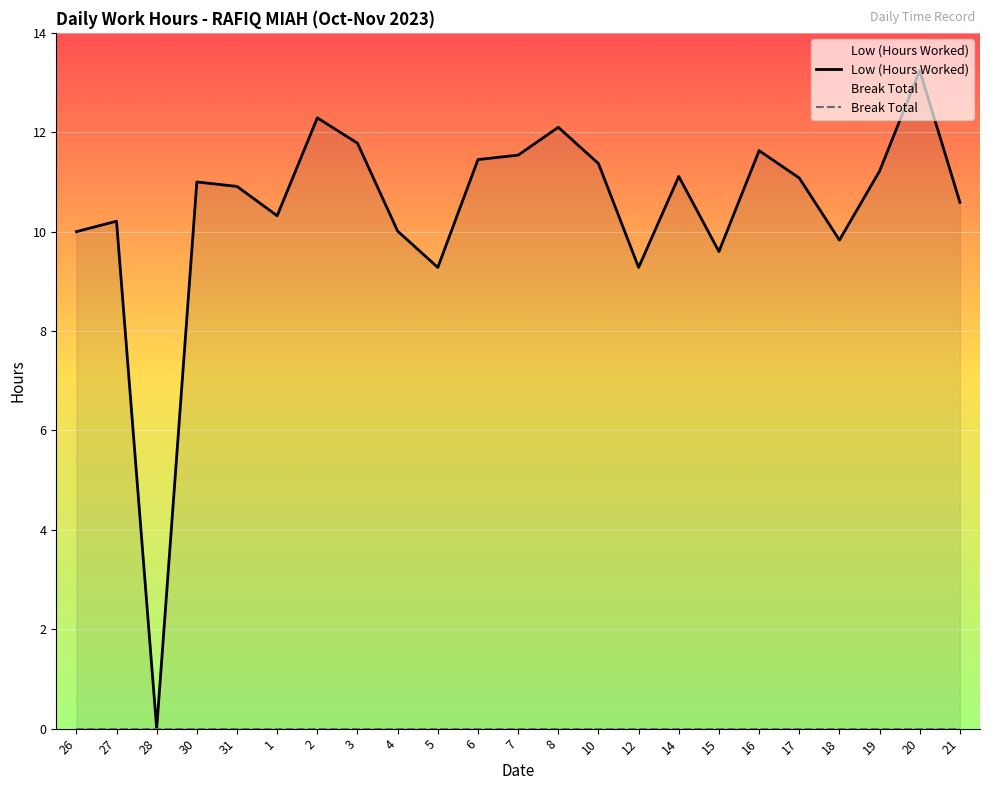

At which label is Break Total closest to 0?

26